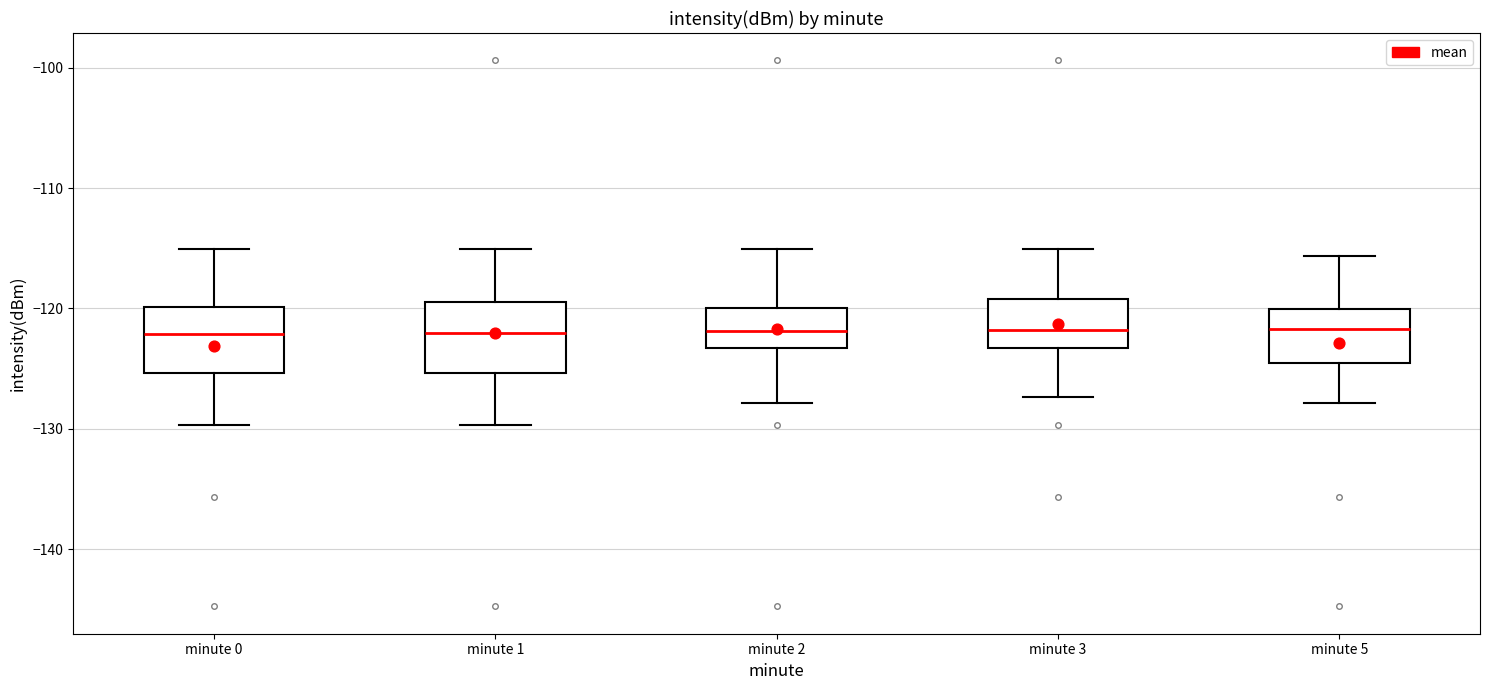

Where does the median line of the box for minute 3 sit on the y-axis? The values are not printed on the chart, so give them approximately, as read against the axis.

-122